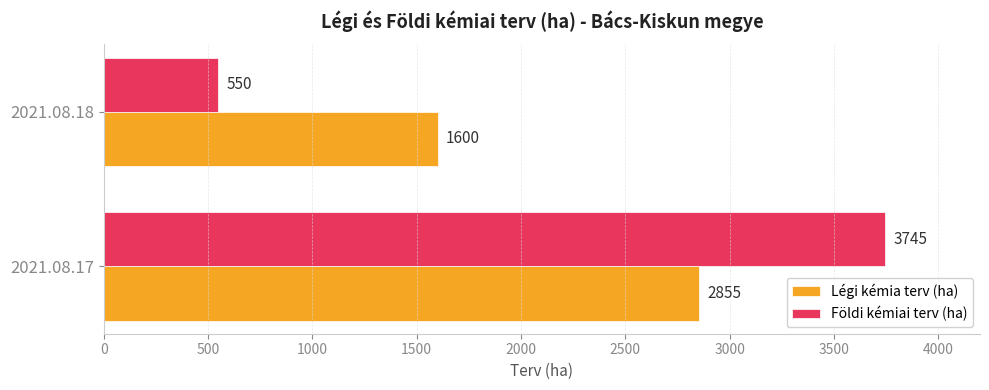

What is the sum of all Földi kémiai terv (ha) values?

4295